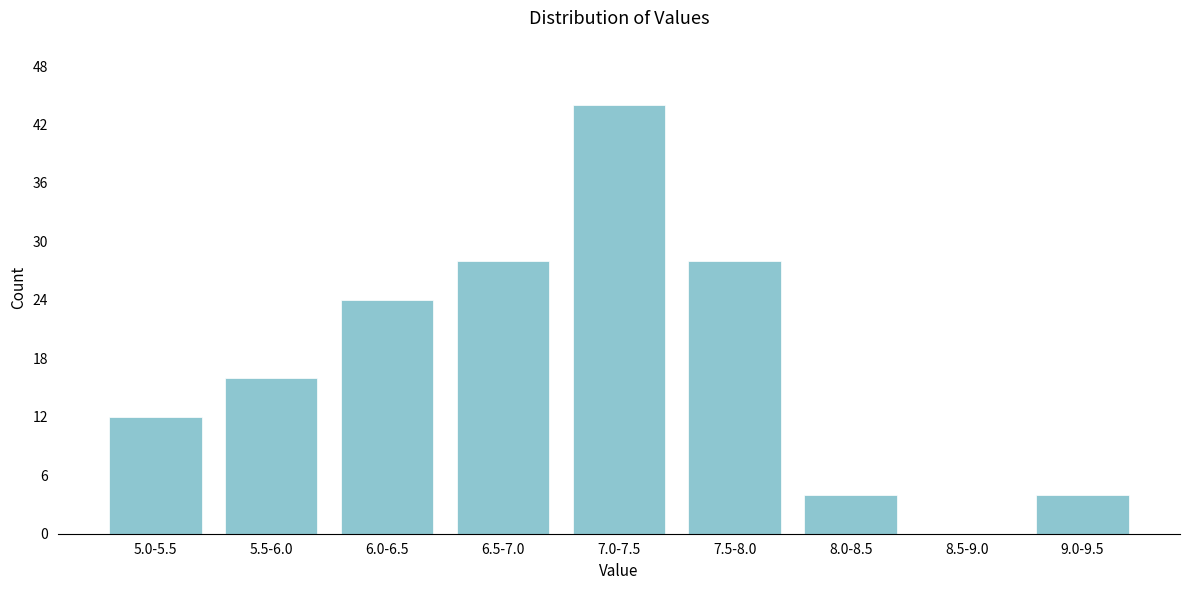

Reading left to right, what are all the values shown in this chart?

5.0-5.5=12	5.5-6.0=16	6.0-6.5=24	6.5-7.0=28	7.0-7.5=44	7.5-8.0=28	8.0-8.5=4	8.5-9.0=0	9.0-9.5=4